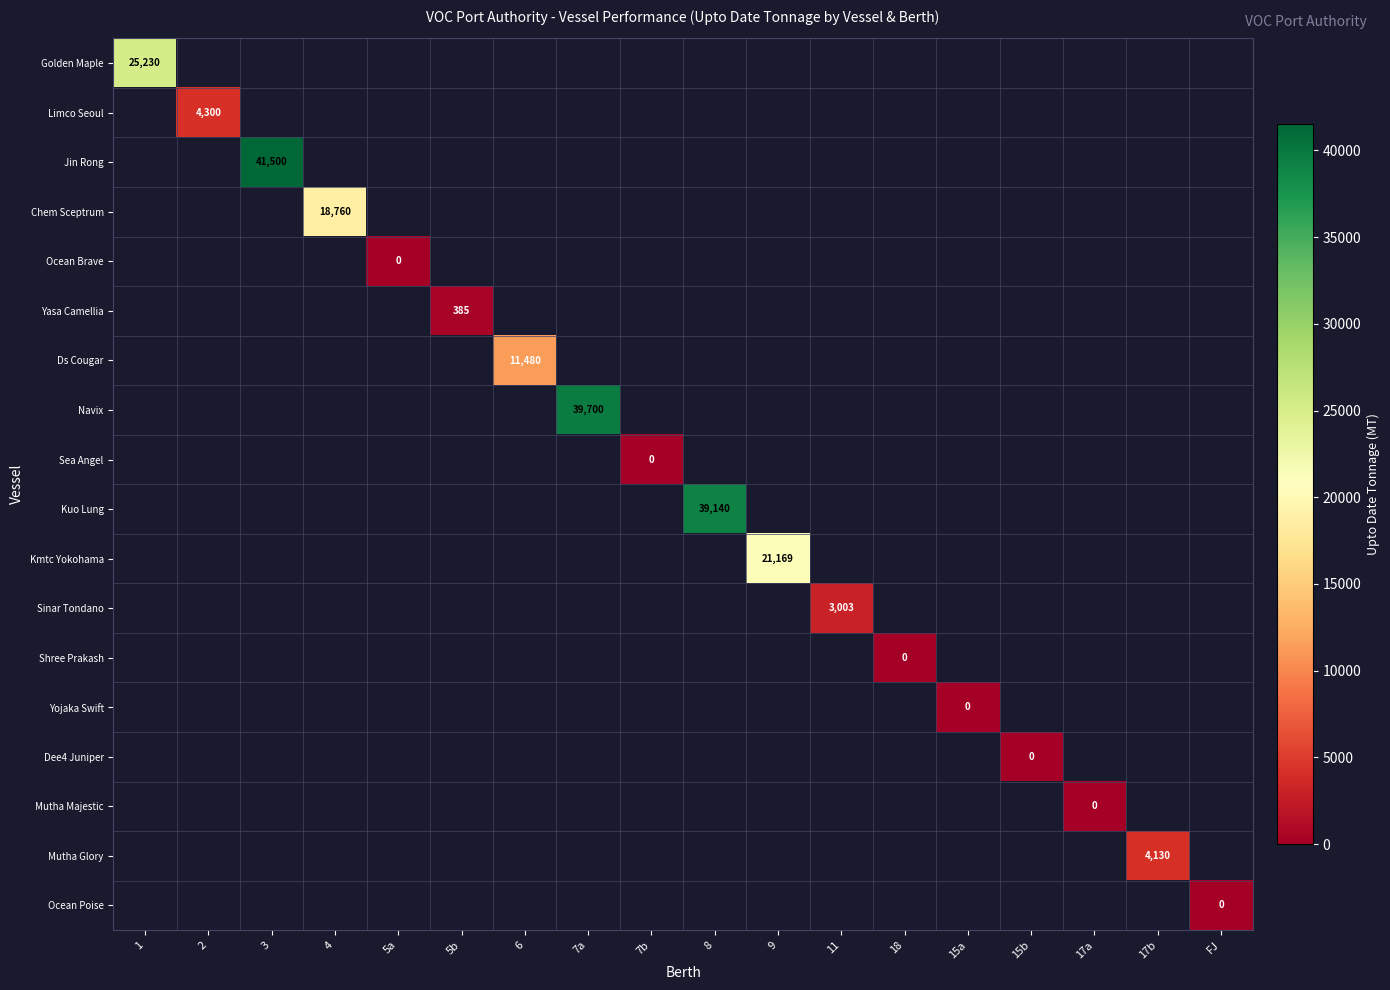

Count the number of data series in this chart.

18